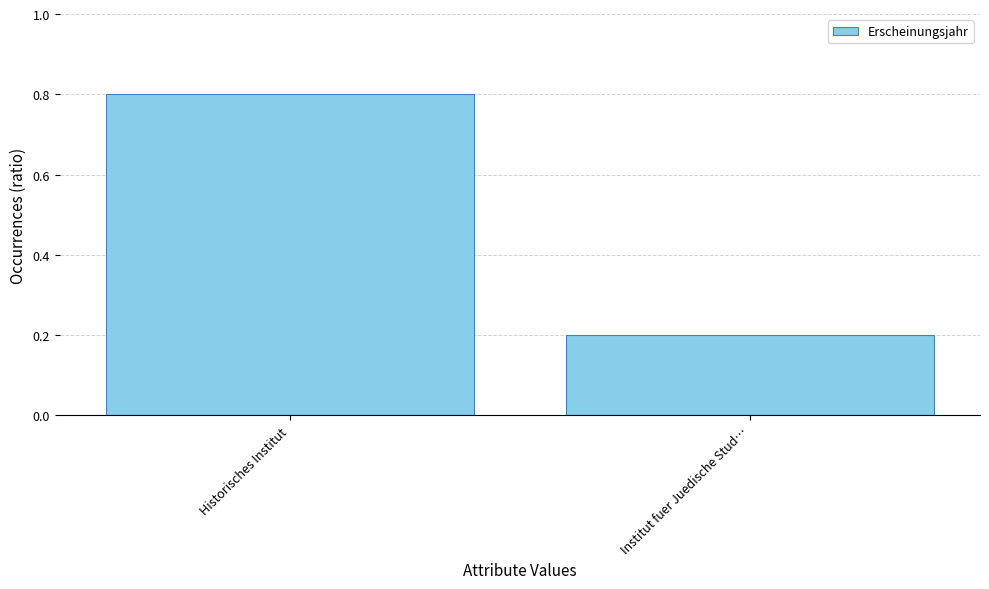

The value at Historisches Institut is 1.1. True or false?

False